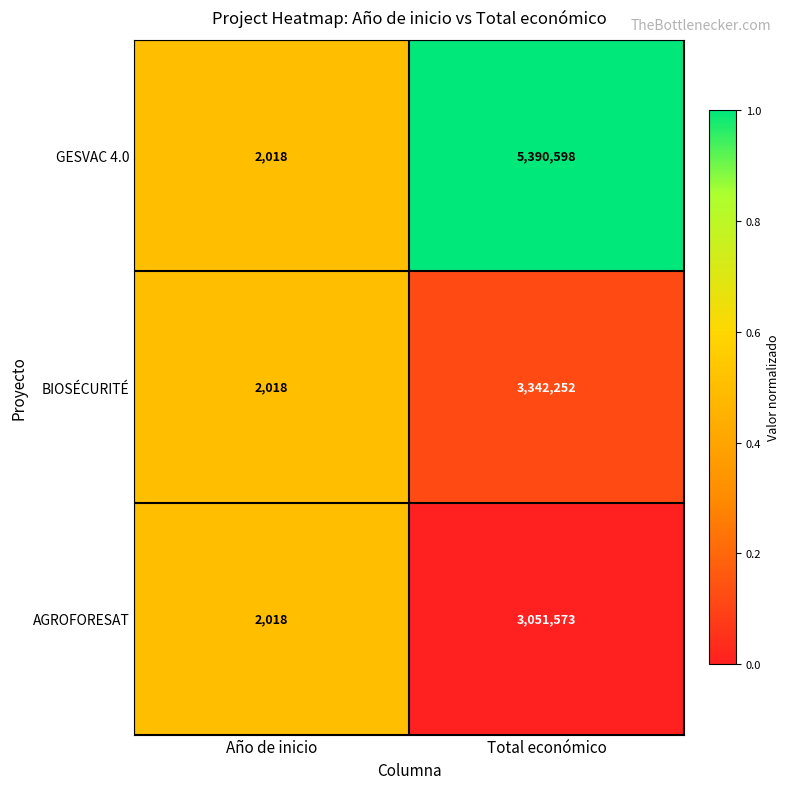

How many data points does each series have?

2